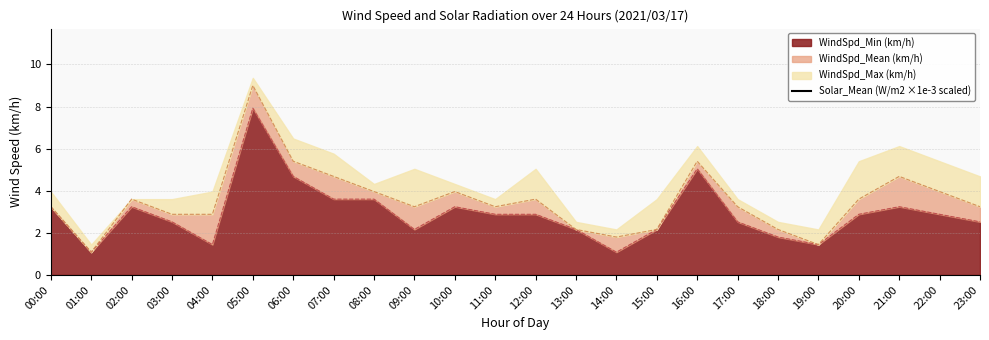

What is the label of the 4th point from the right?

20:00